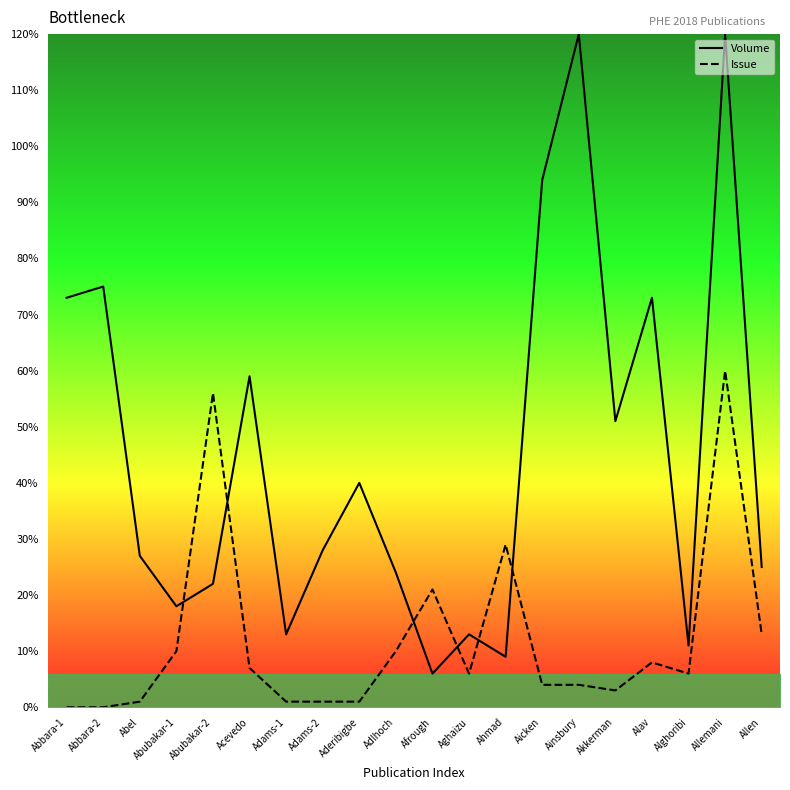

What is the difference between the second highest and second lowest values in the Volume series?

111